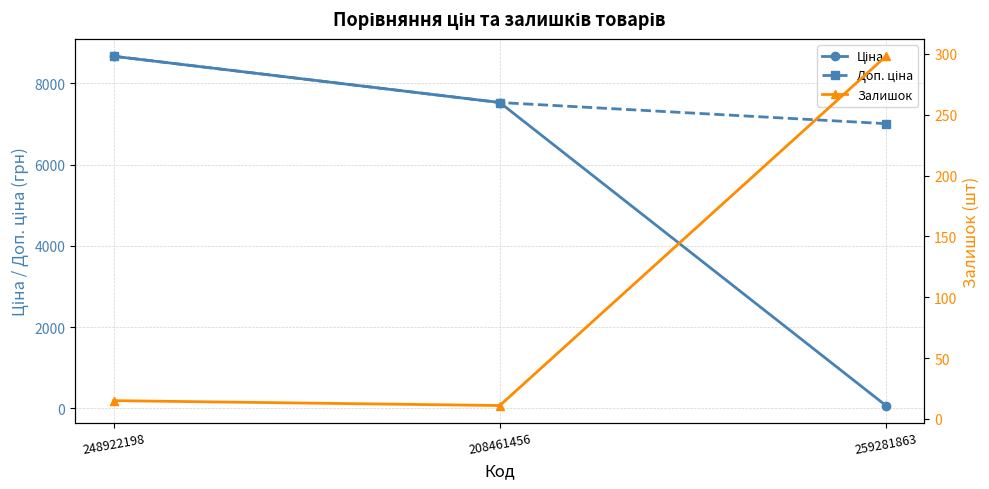

What is the spread (max minus min) of values at 208461456?

7519.7